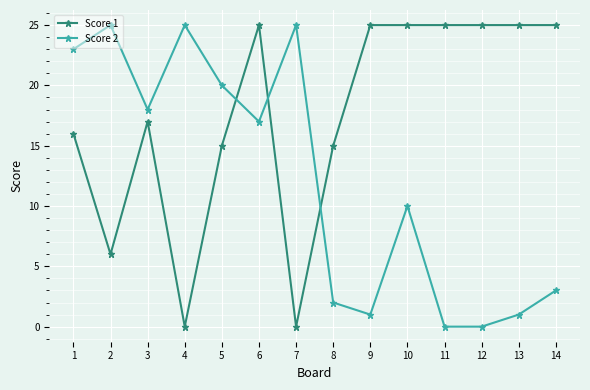

How many intersections are there between Score 2 and Score 1?

3